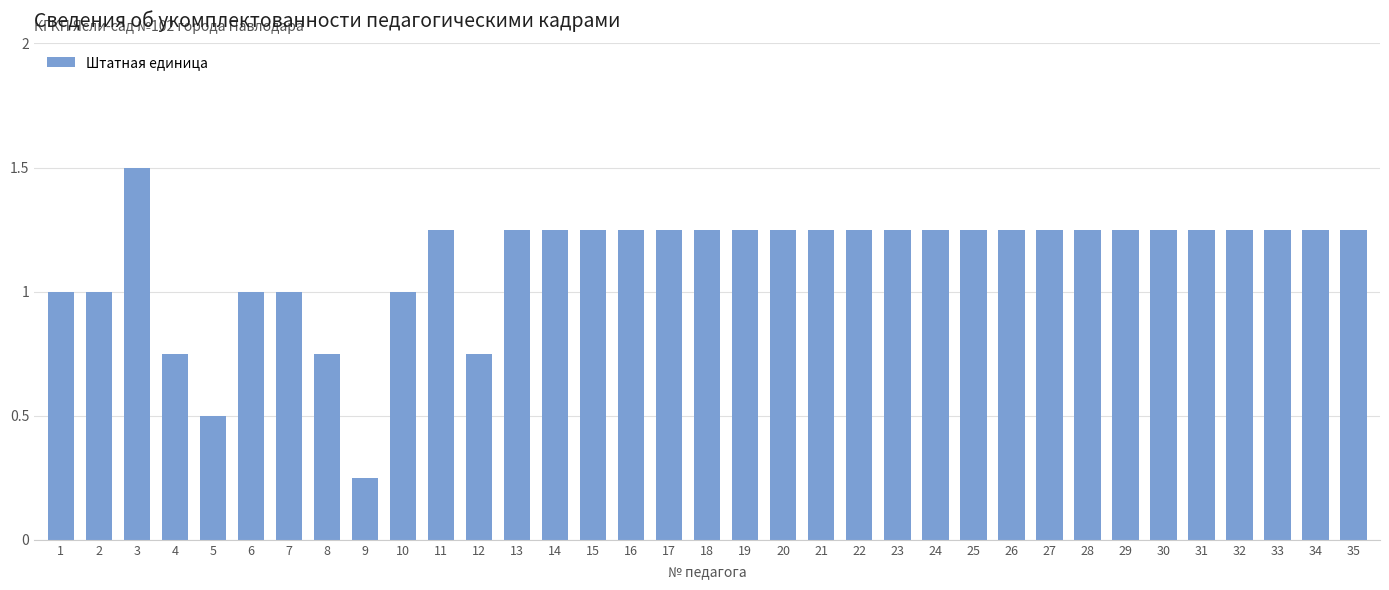

What is the value of the 3rd bar from the left?

1.5